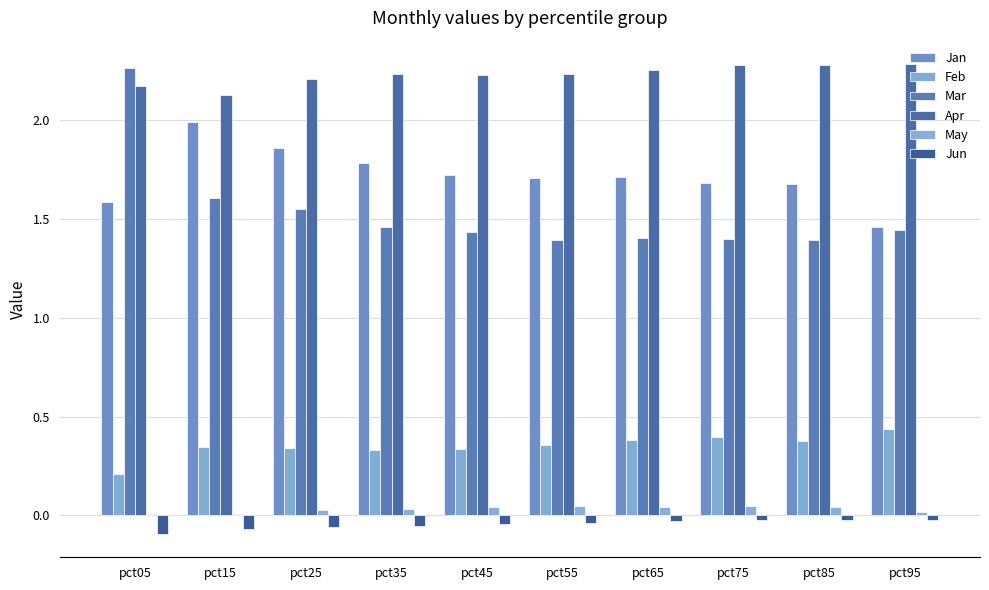

Is the value of Jan at pct15 greater than the value of Mar at pct95?

Yes